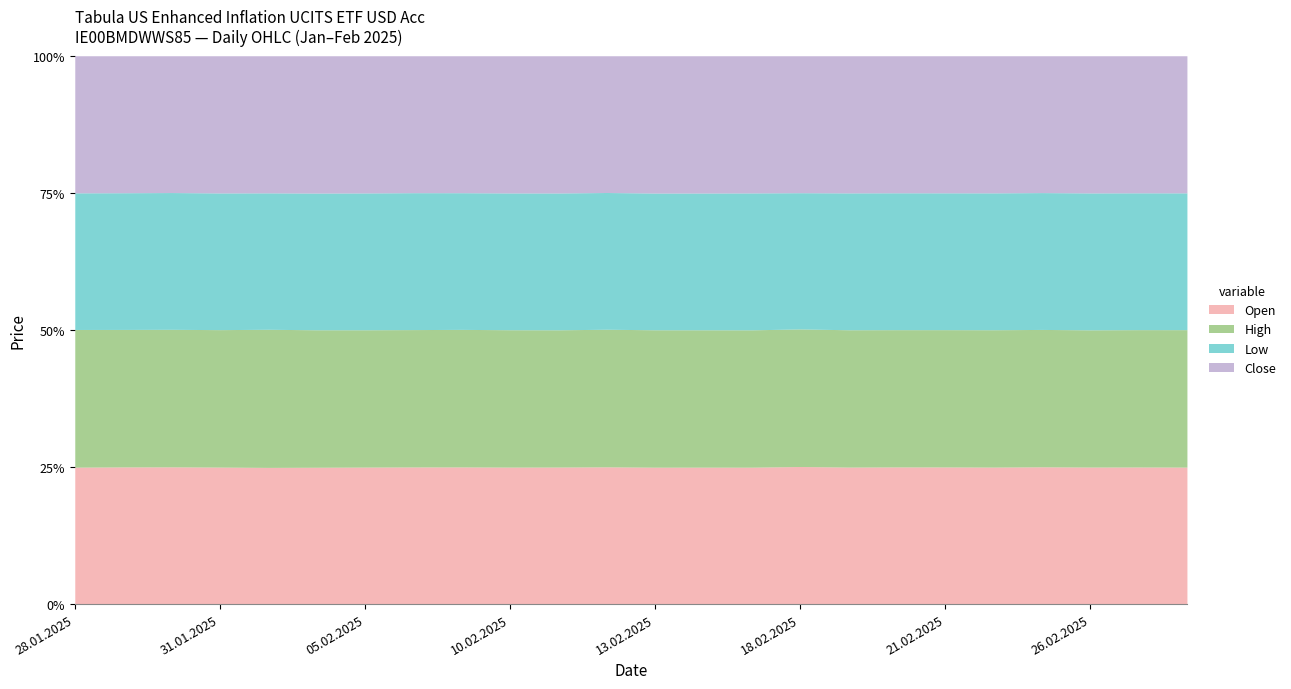

What is the sum of the Open values at 10.02.2025 and 04.02.2025?

231065